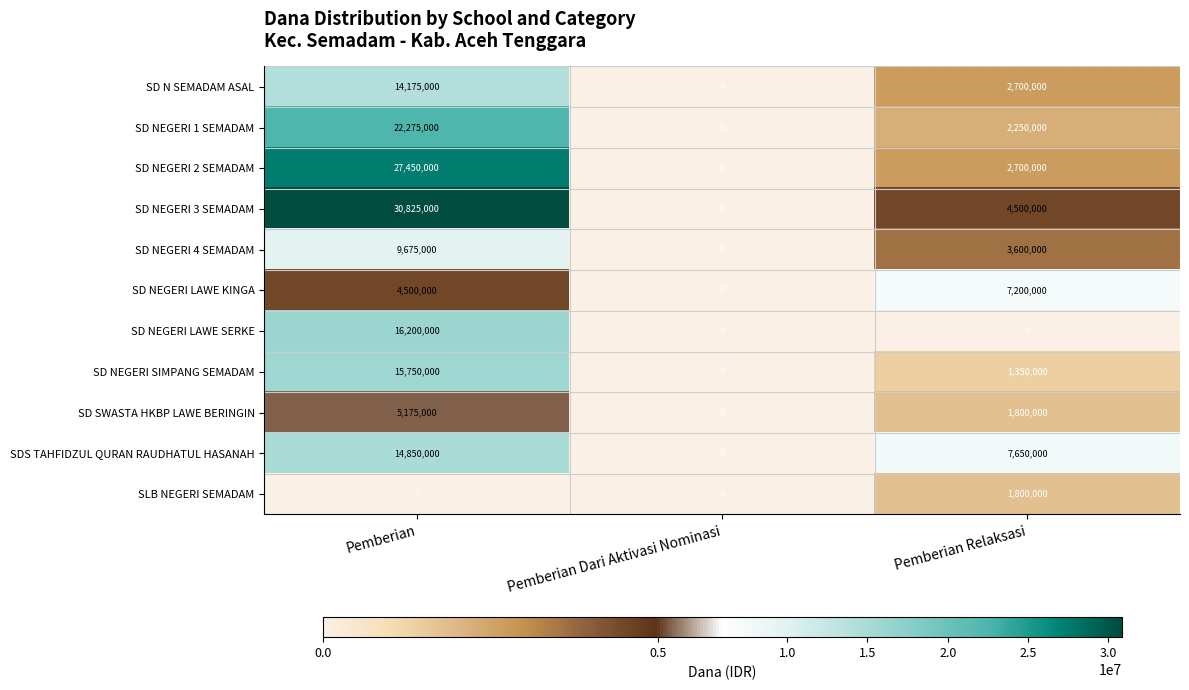

At which category is the sum across all series the highest?

Pemberian